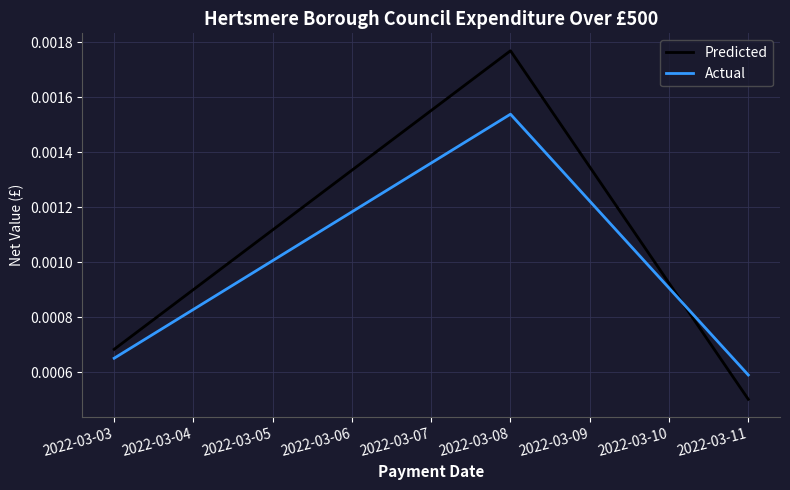

List the series in order of their overall mean, lowest first.

Actual, Predicted